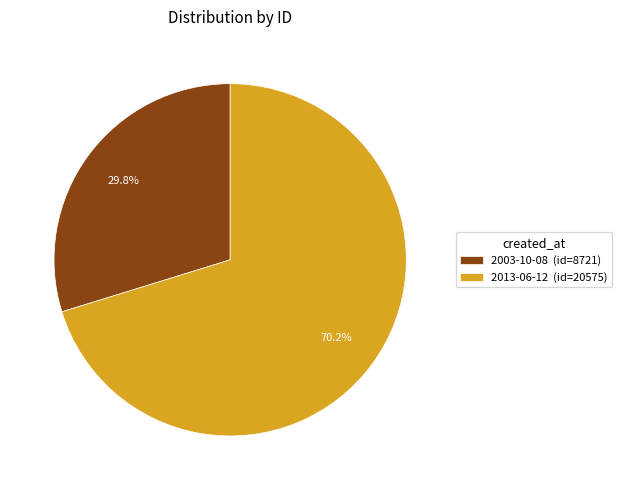

Which has a higher value, 2003-10-08 or 2013-06-12?

2013-06-12